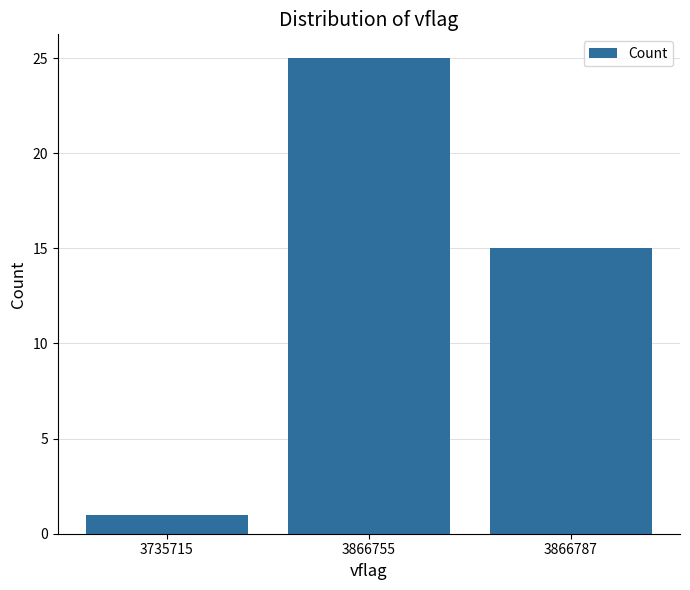

Which category has the highest value across all series?

3866755